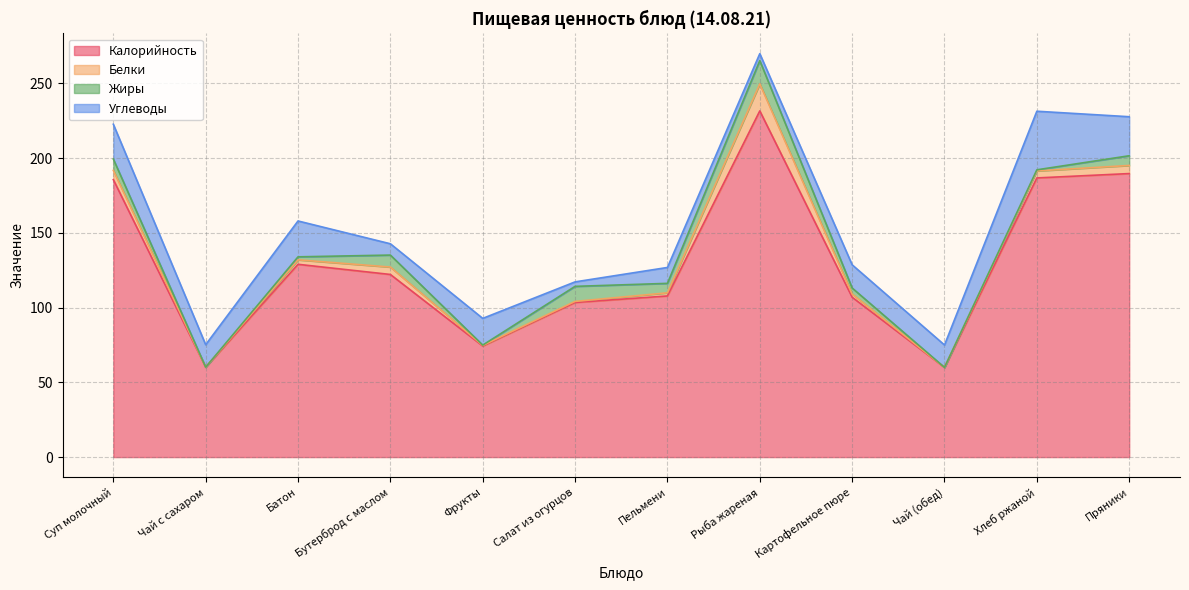

What is the difference between the highest and lowest values at Картофельное пюре?

104.8